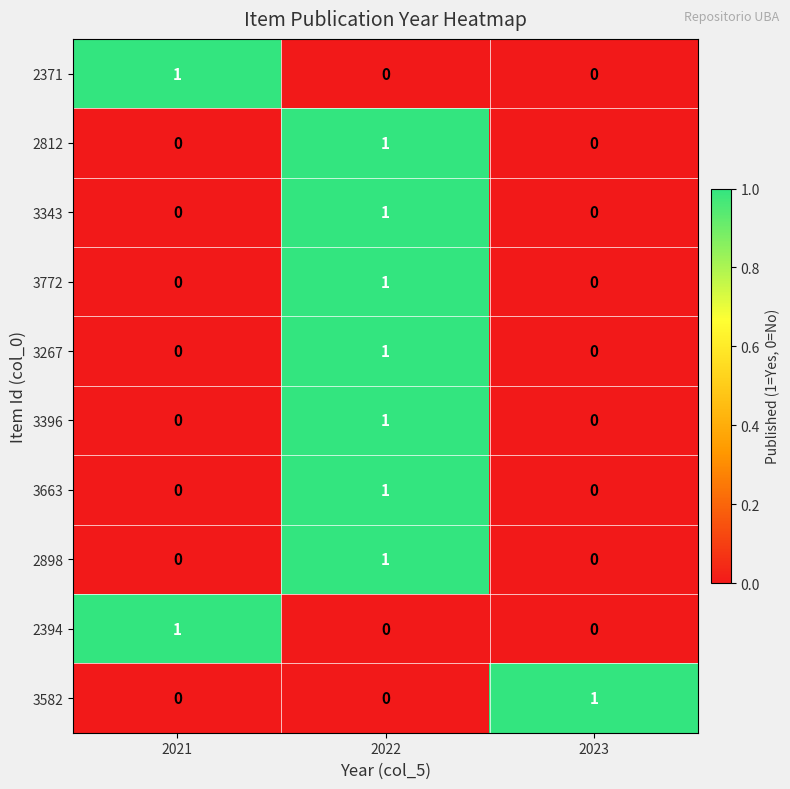

At which category is the sum across all series the highest?

2022